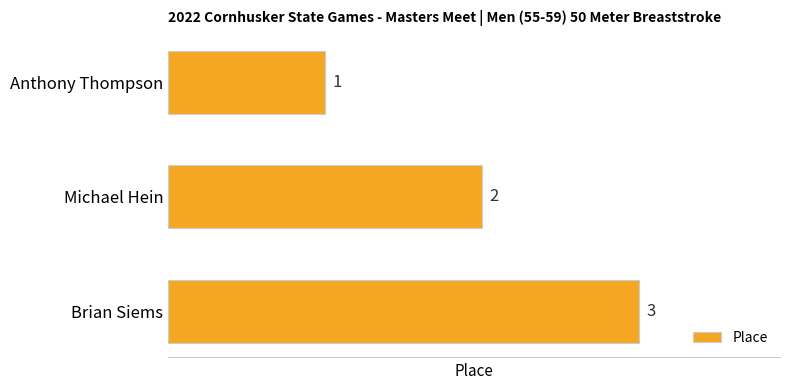

Are the bars horizontal?

Yes